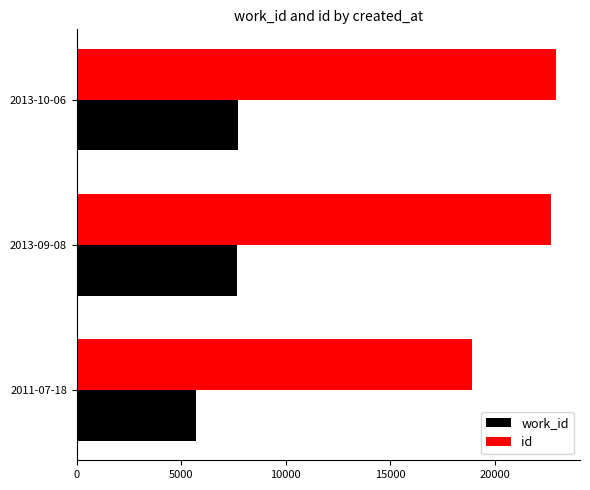

What is the average value of the id series?

21511